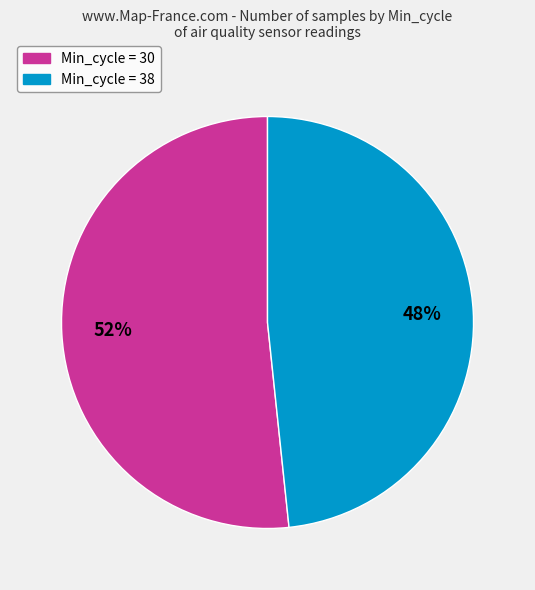

To the nearest percent, what is the average slice percentage?

50%